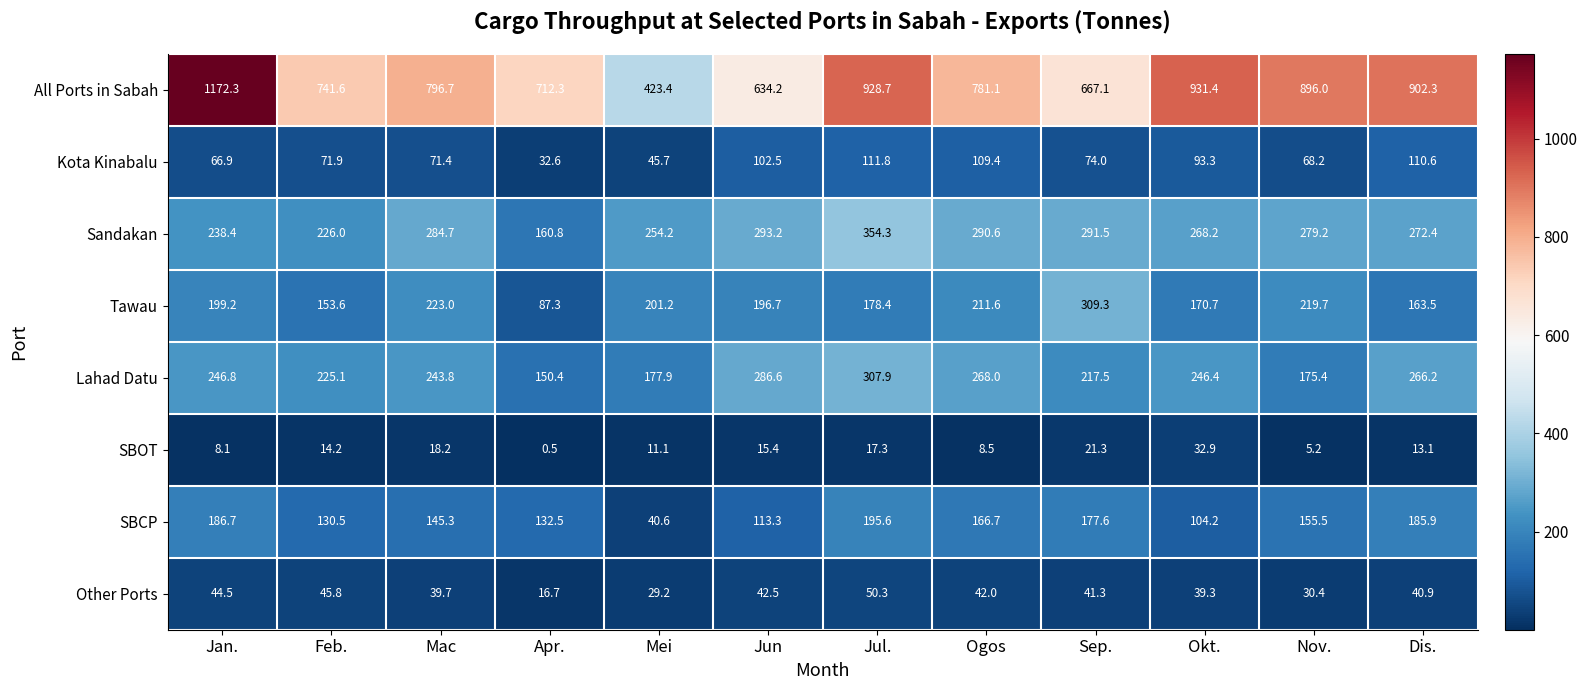

True or false: Other Ports has a value of 25.8 at Mac.

False